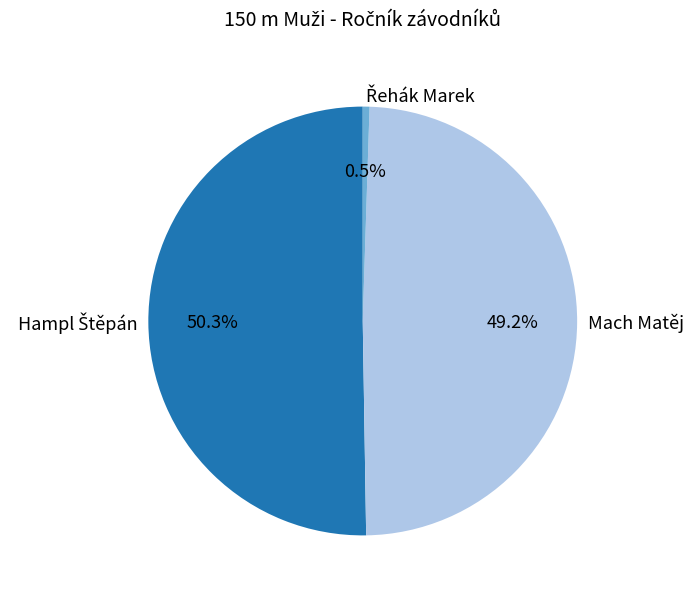

Does Mach Matěj account for over 50% of the chart?

No